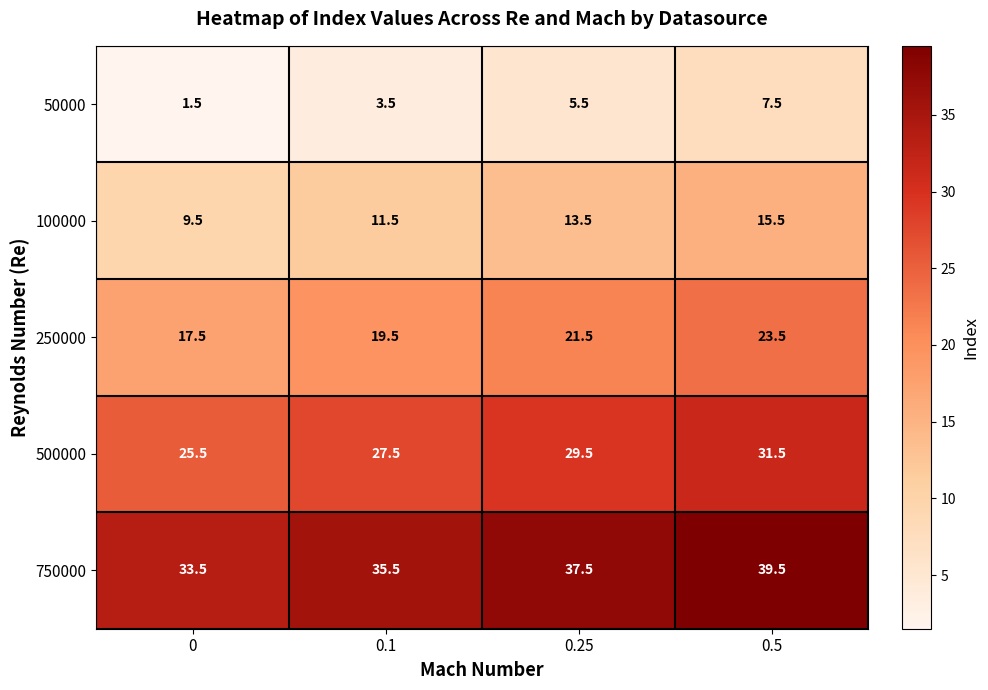

List the labels in order of 750000 value, largest first.

0.5, 0.25, 0.1, 0